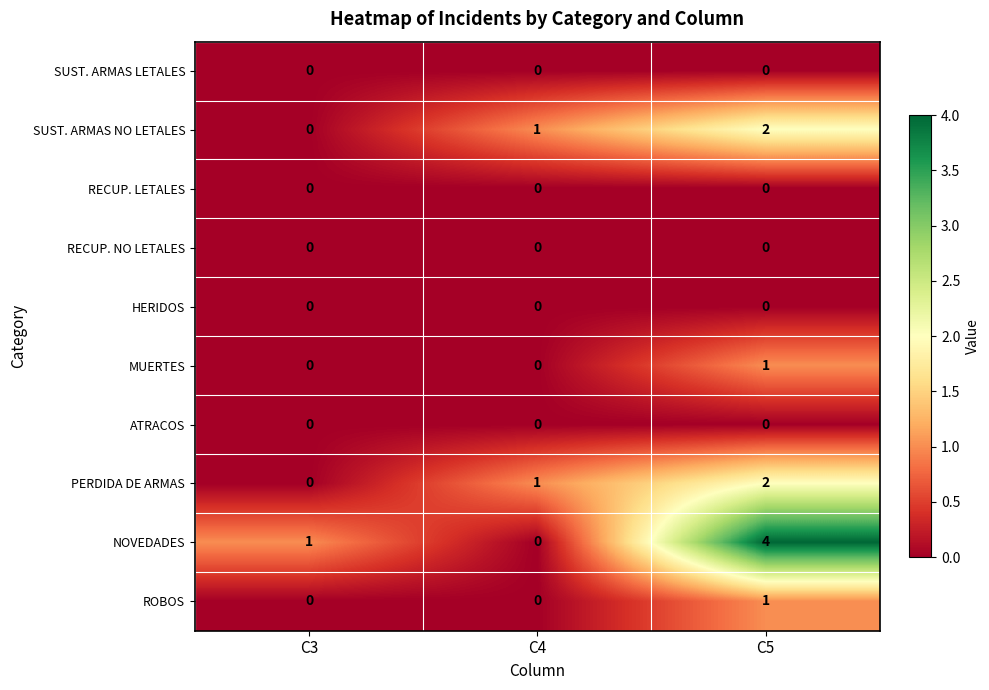

Is it true that MUERTES equals 0 at C4?

True